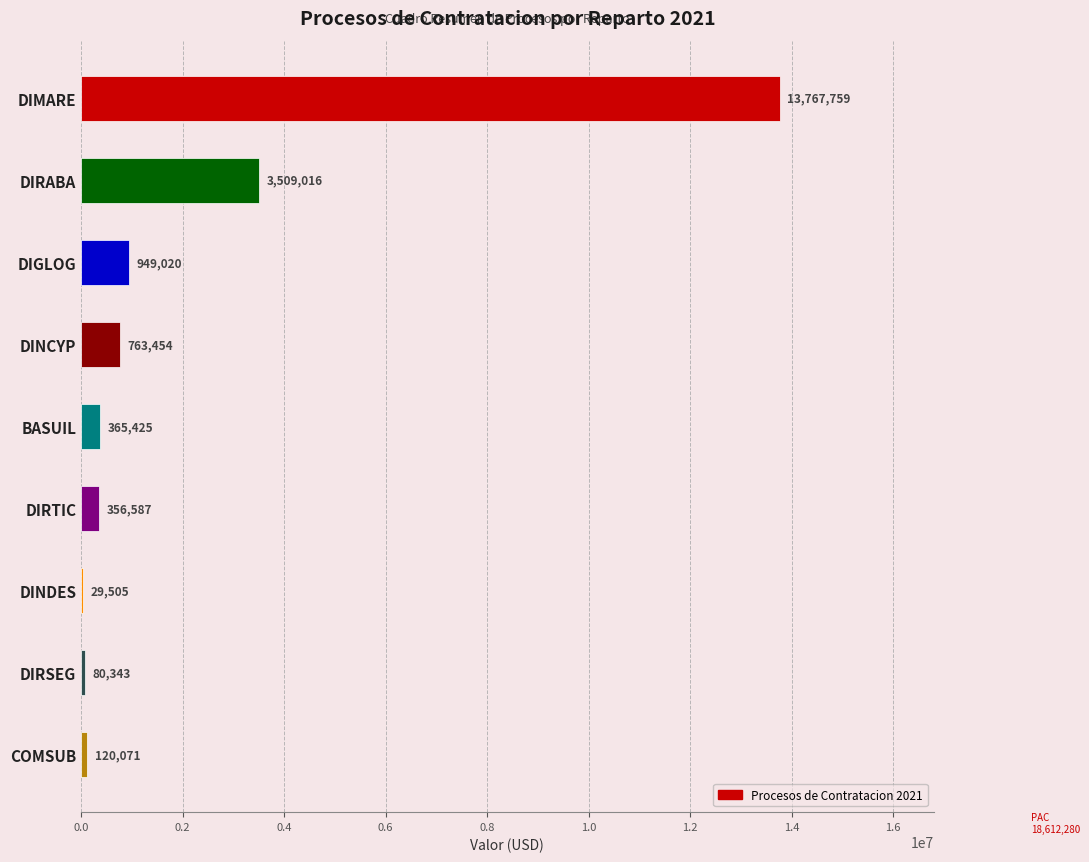

Are the bars horizontal?

Yes